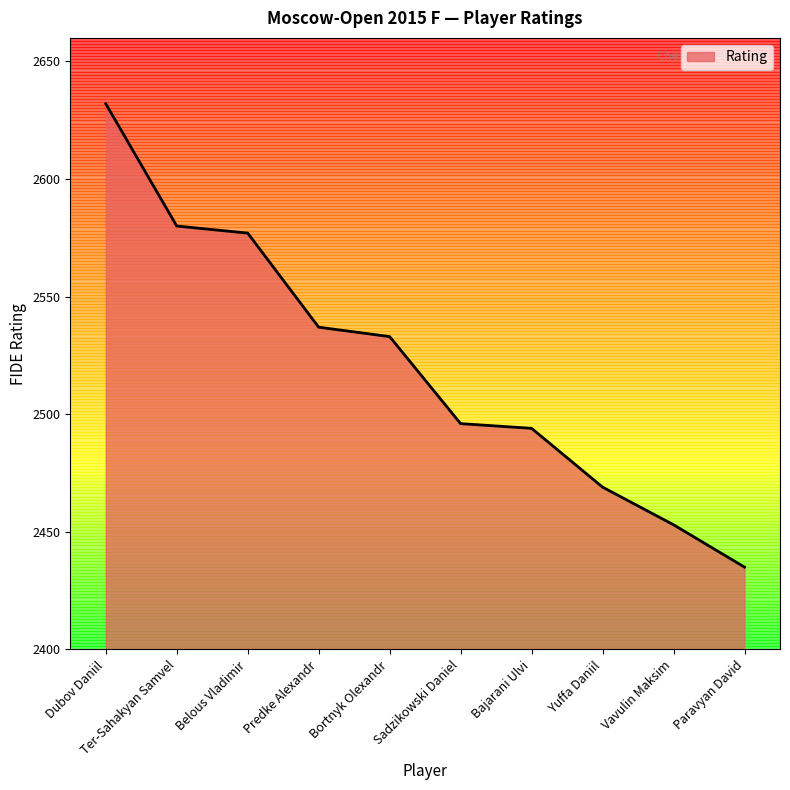

What is the greatest value displayed?

2632